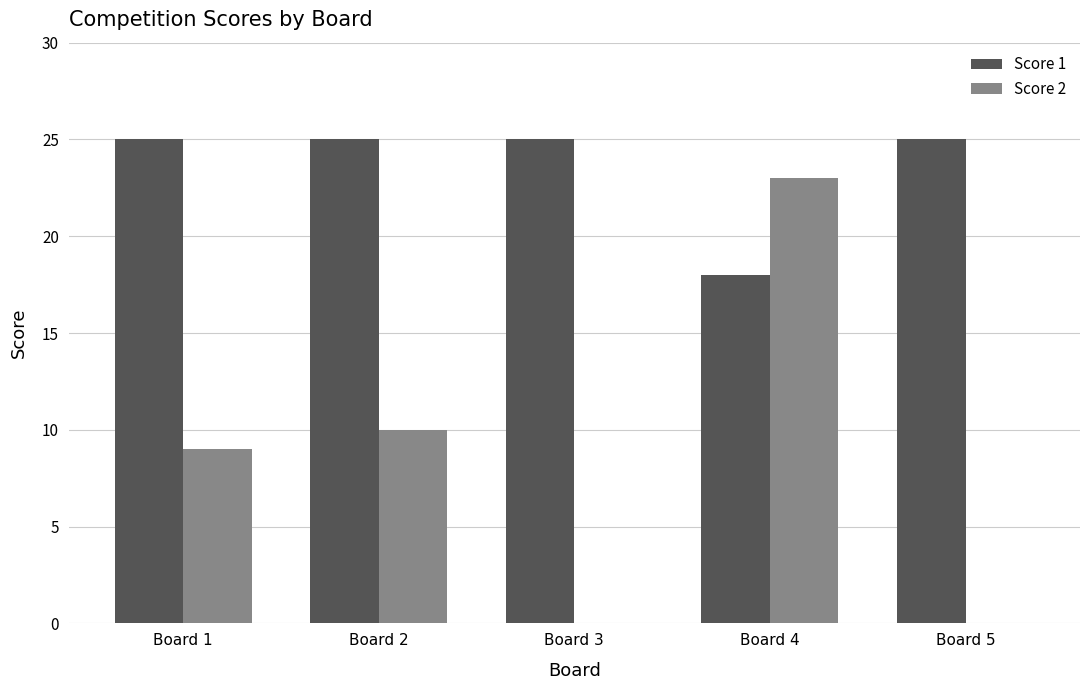

Which series has the largest total across all categories?

Score 1